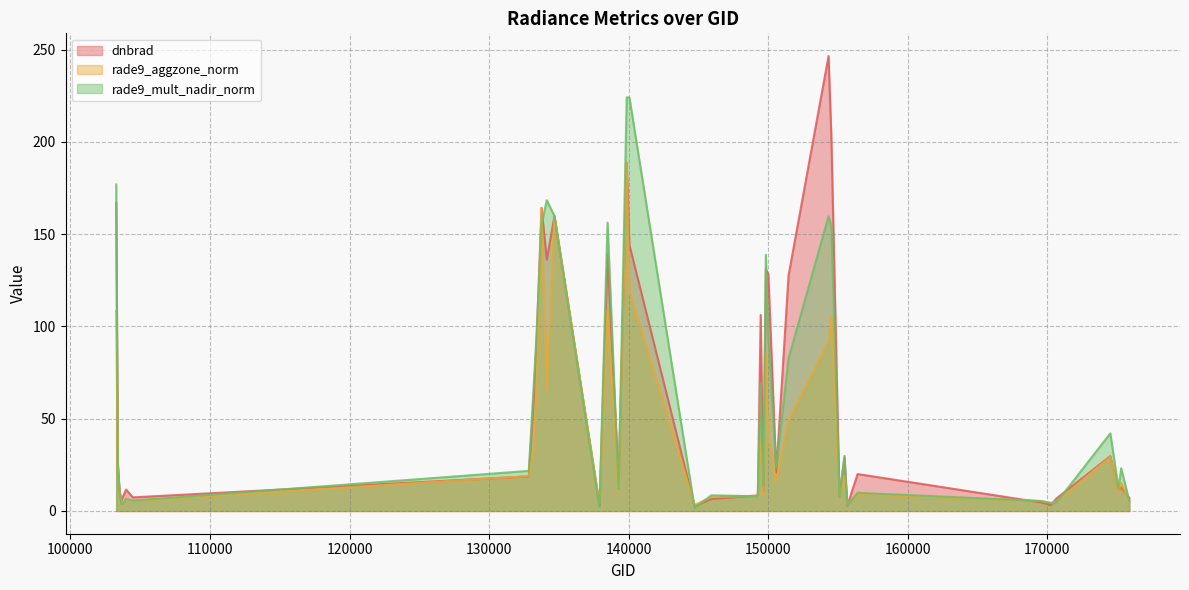

The rade9_aggzone_norm series shows 188.4 at 139866. True or false?

True